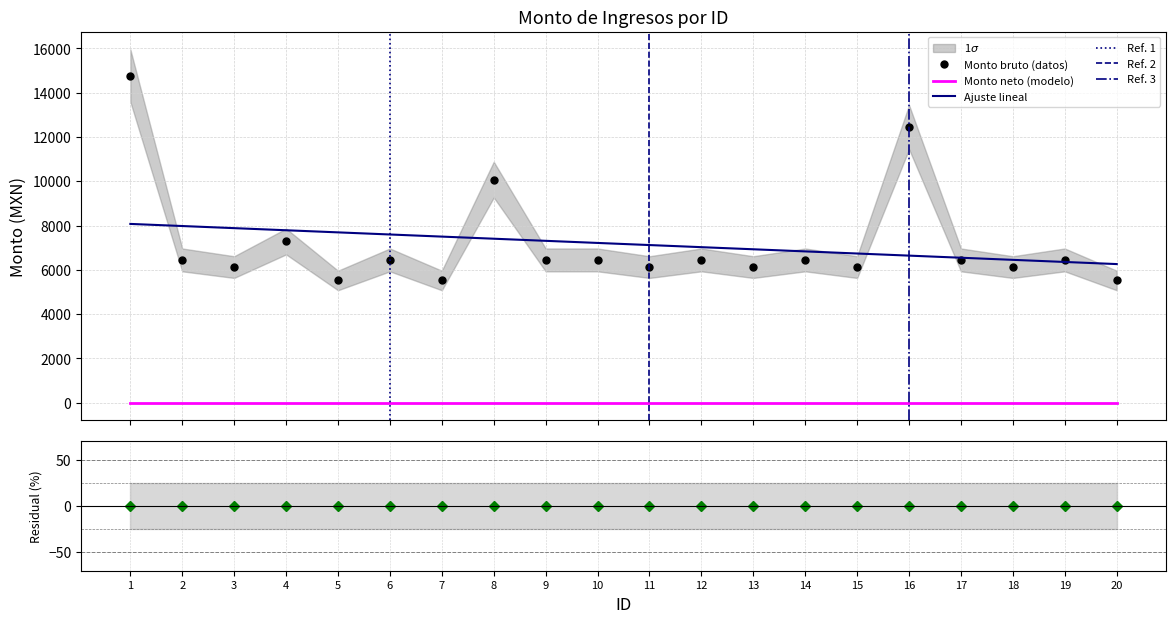

Approximately how many times larger is the value at 2 compared to 6?

1.0